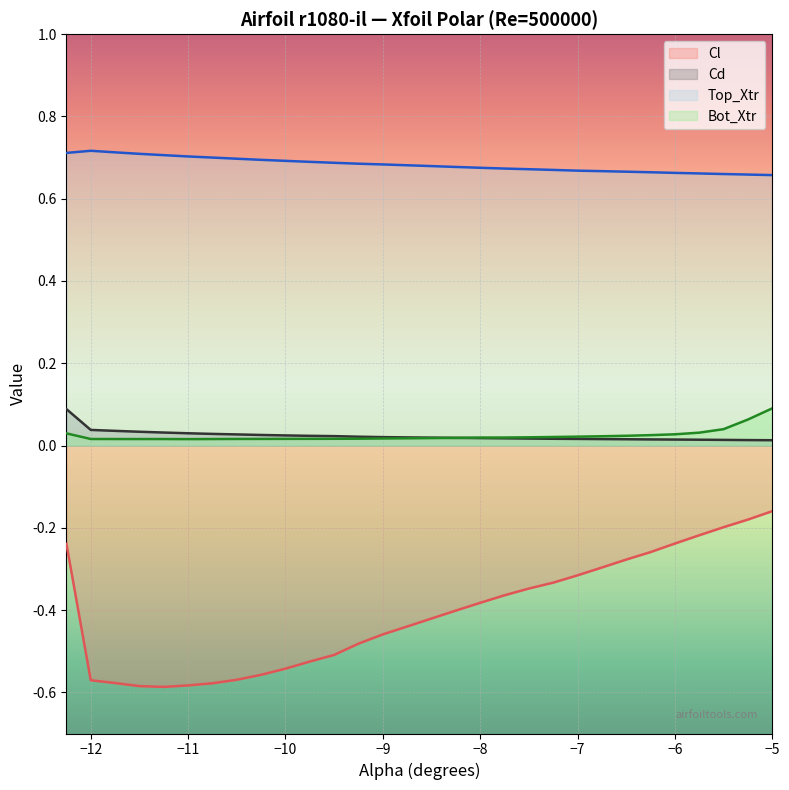

Between -9.75 and -7.0, which series saw the biggest shift?

Cl